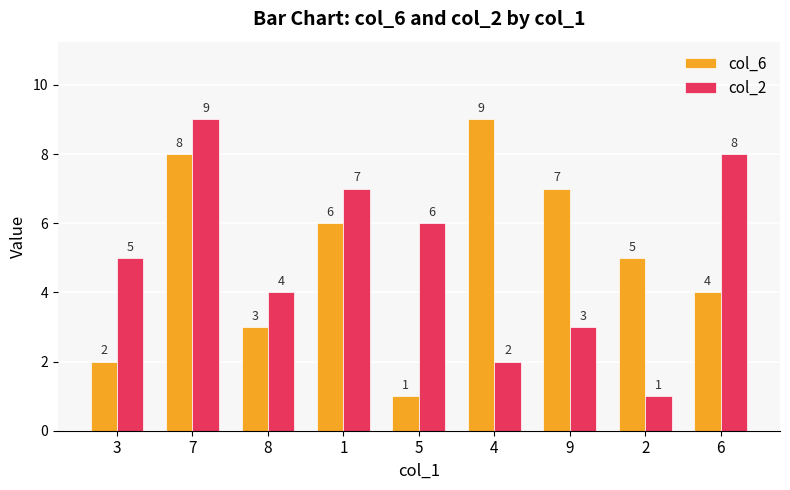

Read the col_6 value at 8.

3